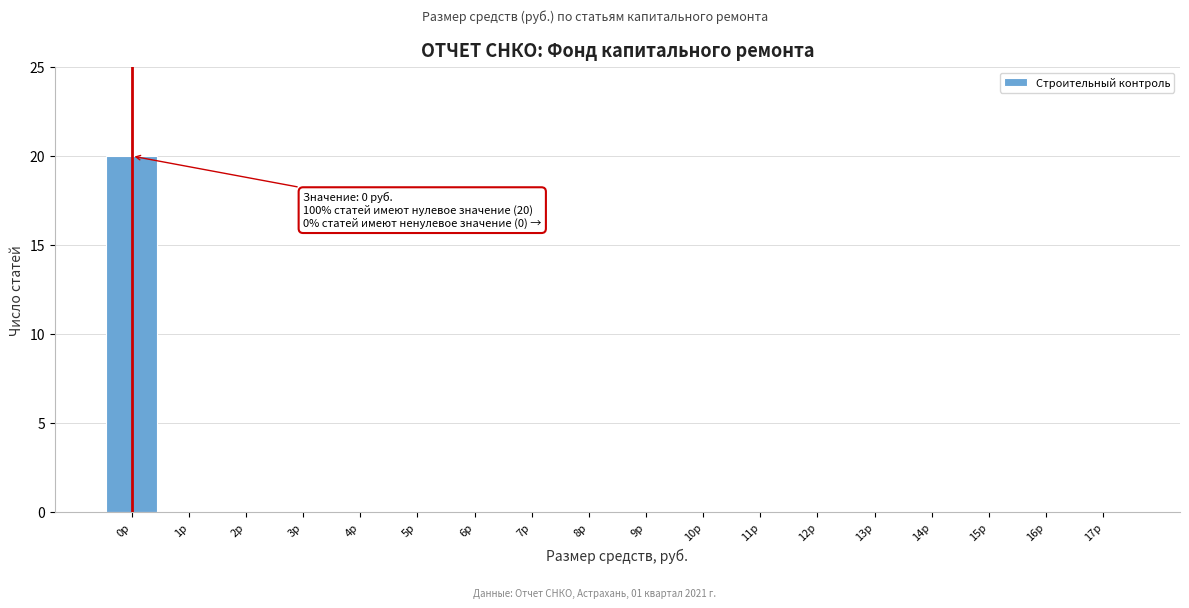

Reading left to right, list all the values displayed in this chart.

0р=20	1р=0	2р=0	3р=0	4р=0	5р=0	6р=0	7р=0	8р=0	9р=0	10р=0	11р=0	12р=0	13р=0	14р=0	15р=0	16р=0	17р=0